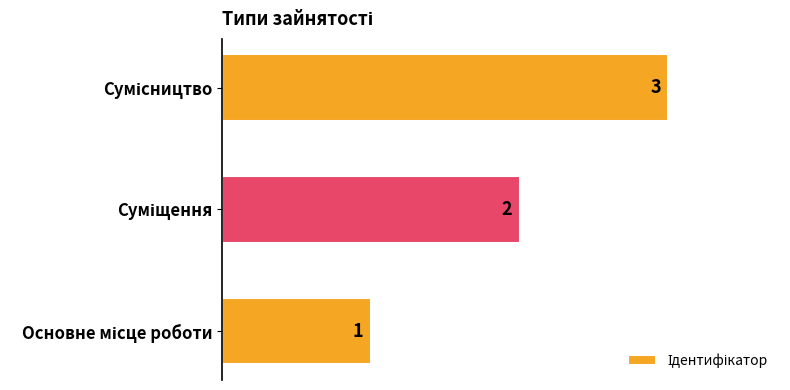

What is the maximum value shown in the chart?

3